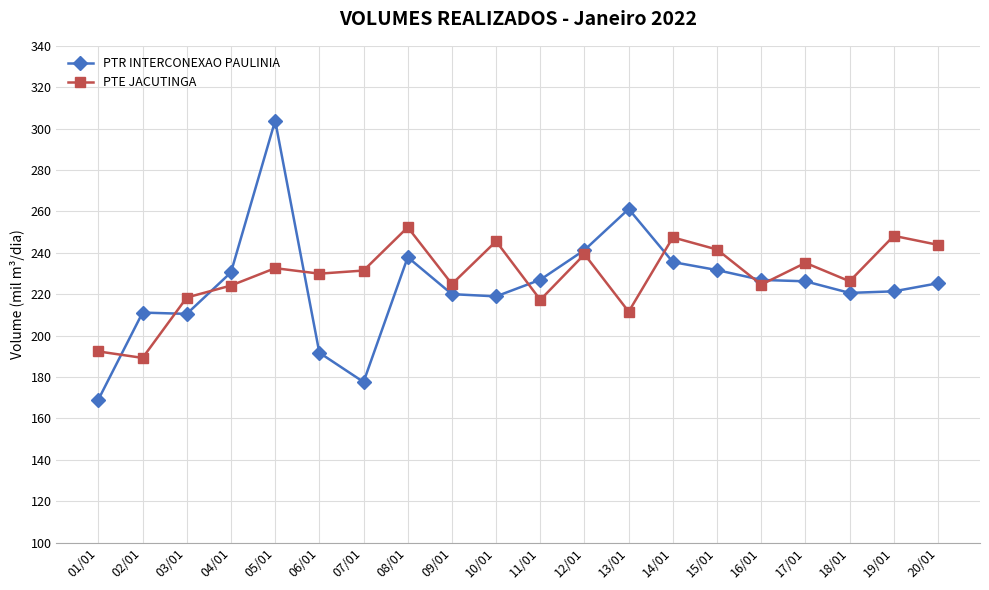

True or false: PTE JACUTINGA has more than 1 interior local peaks.

True